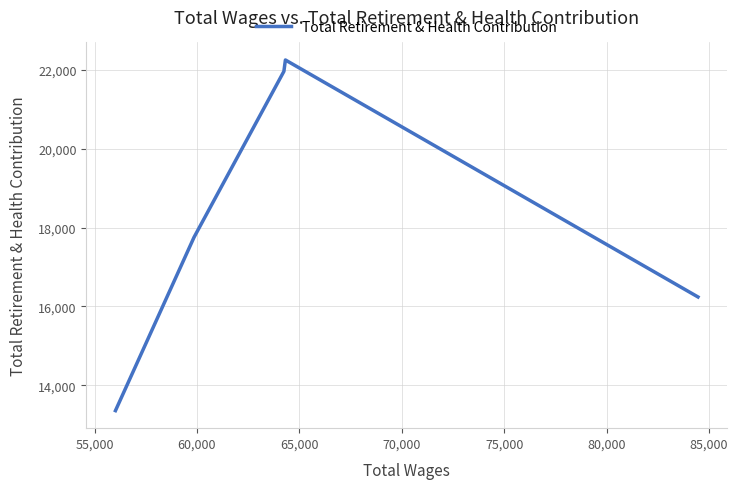

What is the sum of all values?

91556